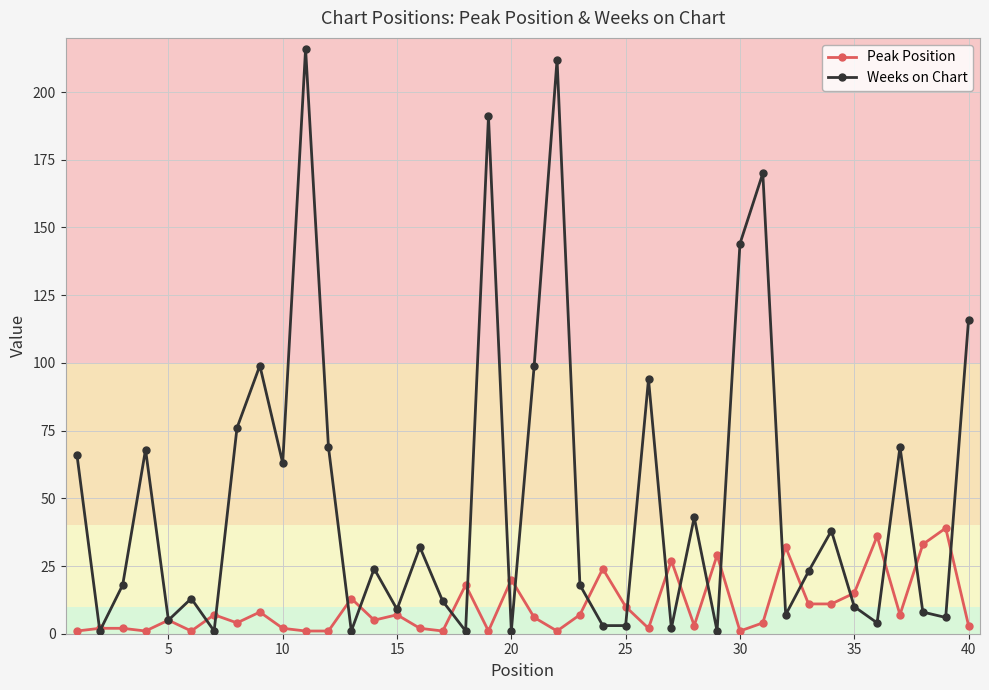

How many interior local peaks does the Weeks on Chart series have?

13